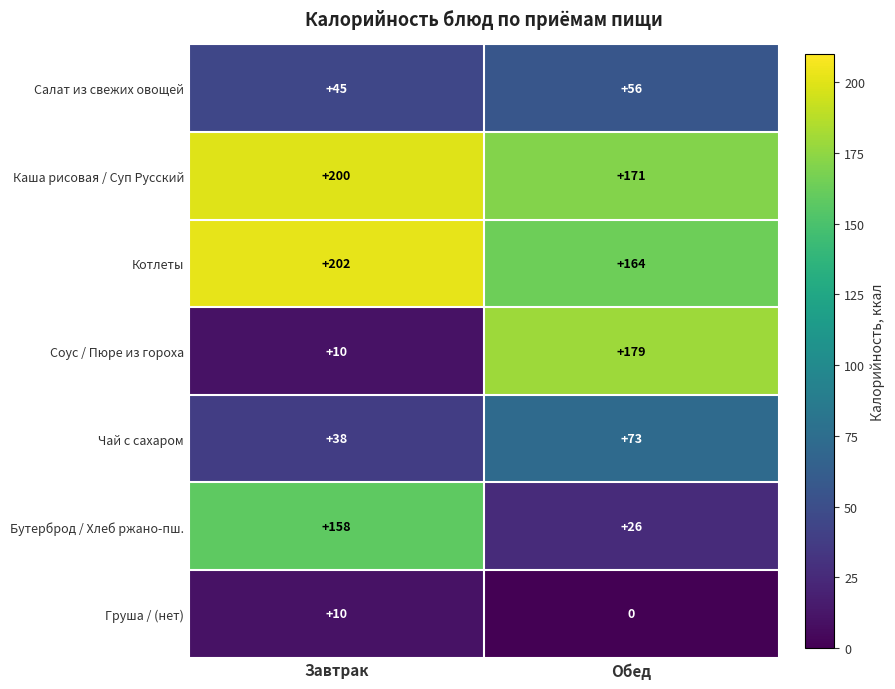

List the series in order of their peak value, lowest first.

Груша / (нет), Салат из свежих овощей, Чай с сахаром, Бутерброд / Хлеб ржано-пш., Соус / Пюре из гороха, Каша рисовая / Суп Русский, Котлеты